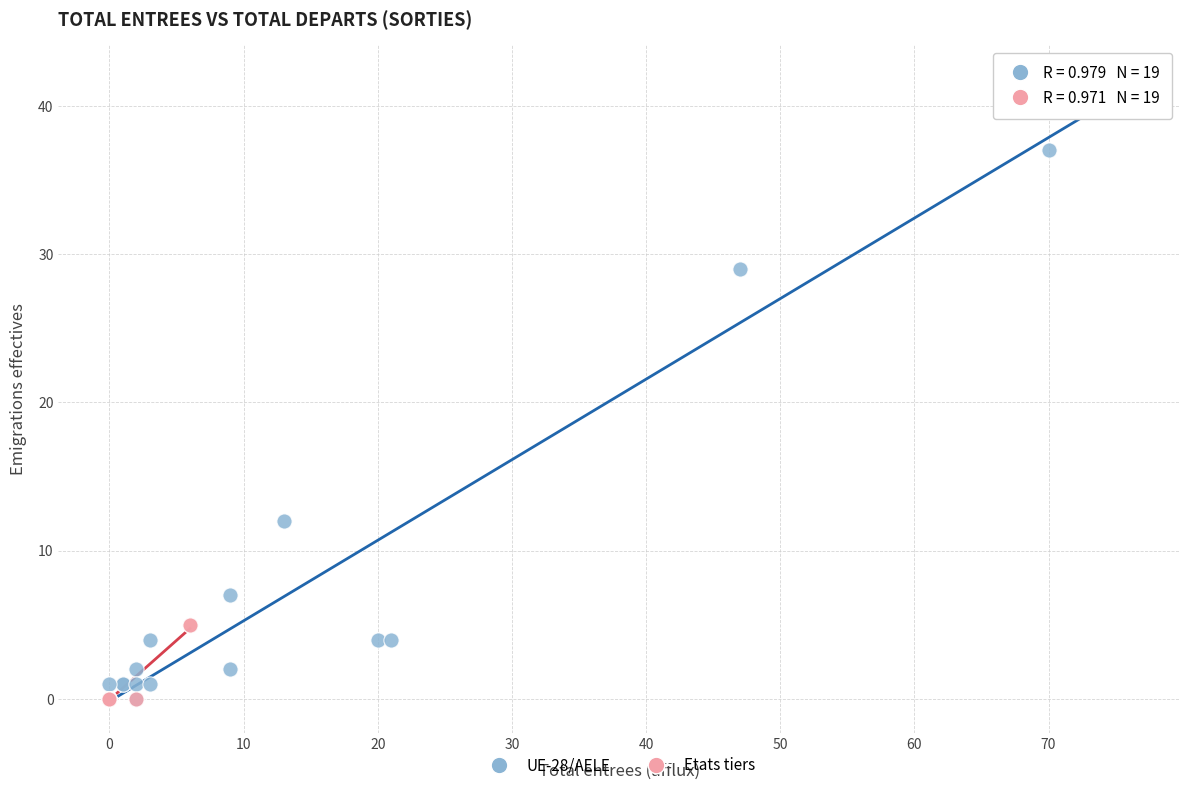

Which series reaches the maximum Y coordinate?

UE-28/AELE